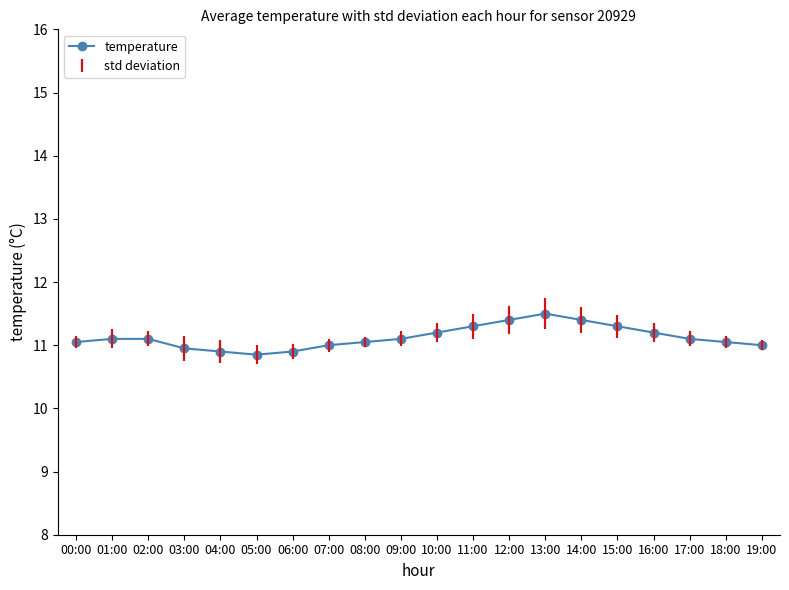

What is the value of the 3rd point from the left?

11.1